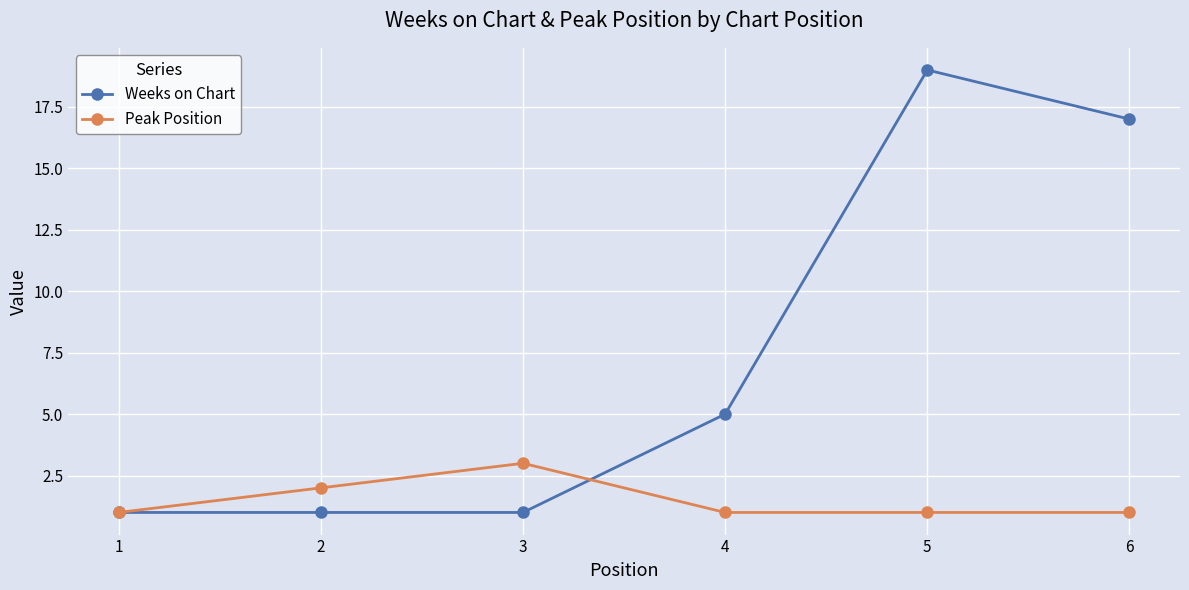

Count the number of data series in this chart.

2